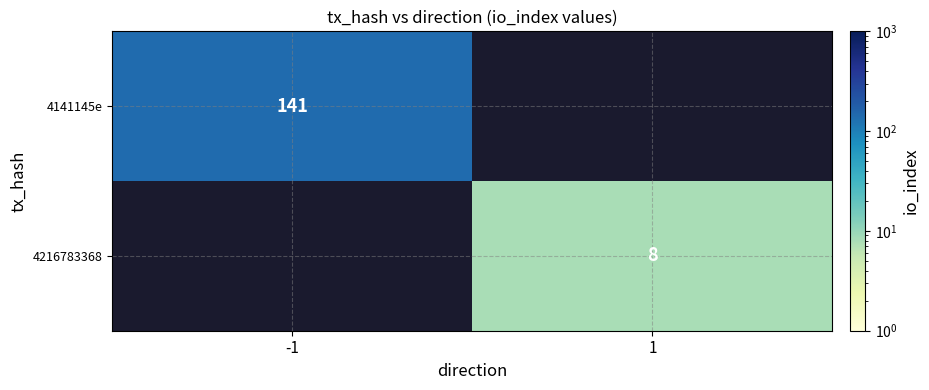

At how many categories does at least one series exceed 127?

1